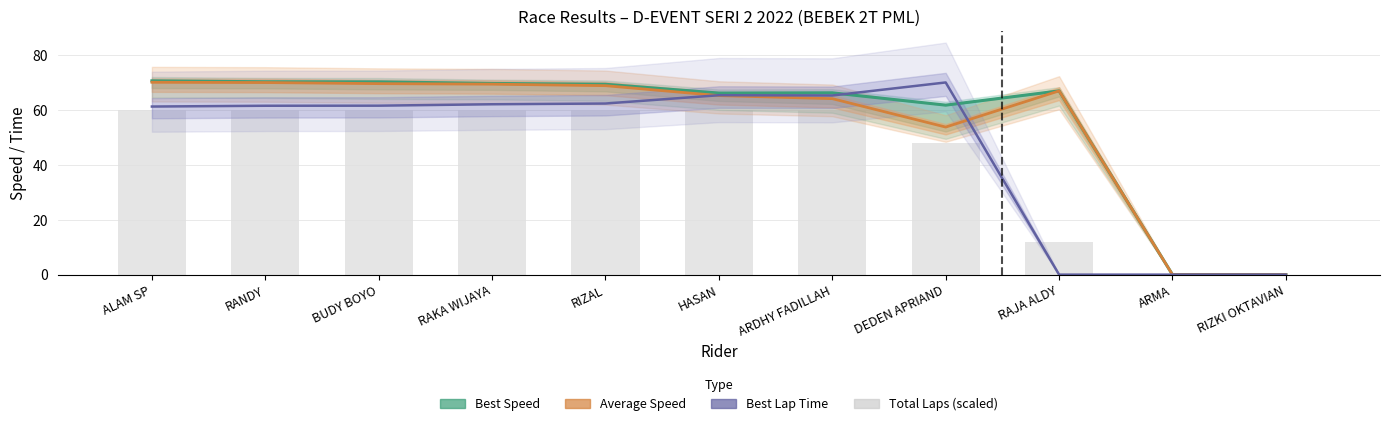

What is the approximate value of Best Speed at BUDY BOYO?

70.2